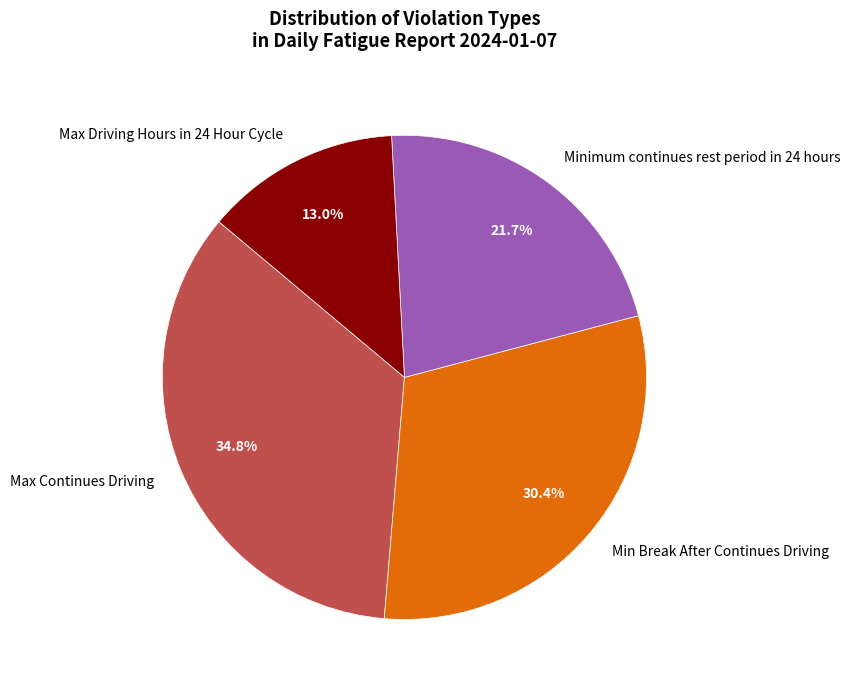

True or false: Max Continues Driving accounts for 49% of the total.

False